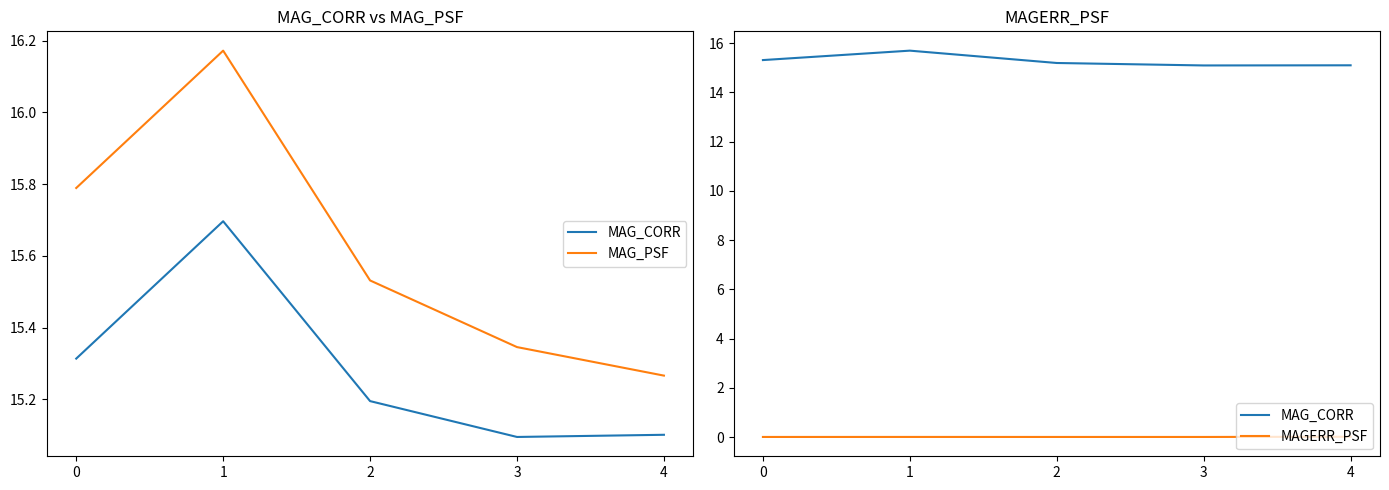

List the labels in order of MAG_CORR value, smallest first.

3, 4, 2, 0, 1